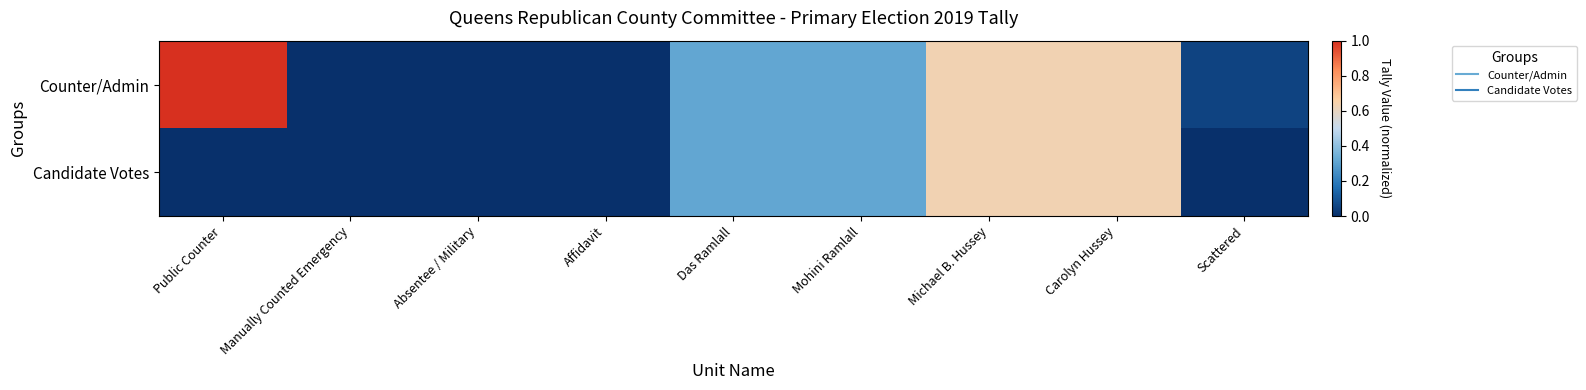

Reading right to left, transcribe all the data shown in this chart.

Counter/Admin: Scattered=0.1	Carolyn Hussey=0.6	Michael B. Hussey=0.6	Mohini Ramlall=0.3	Das Ramlall=0.3	Affidavit=0.0	Absentee / Military=0.0	Manually Counted Emergency=0.0	Public Counter=1.0
Candidate Votes: Scattered=0.0	Carolyn Hussey=0.6	Michael B. Hussey=0.6	Mohini Ramlall=0.3	Das Ramlall=0.3	Affidavit=0.0	Absentee / Military=0.0	Manually Counted Emergency=0.0	Public Counter=0.0